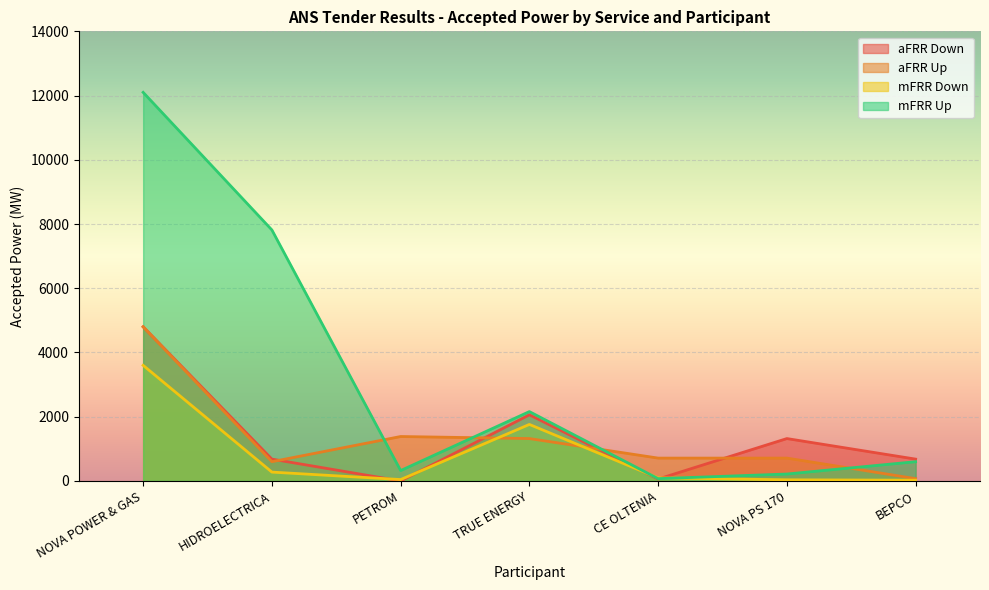

Which series has the largest total across all categories?

mFRR Up